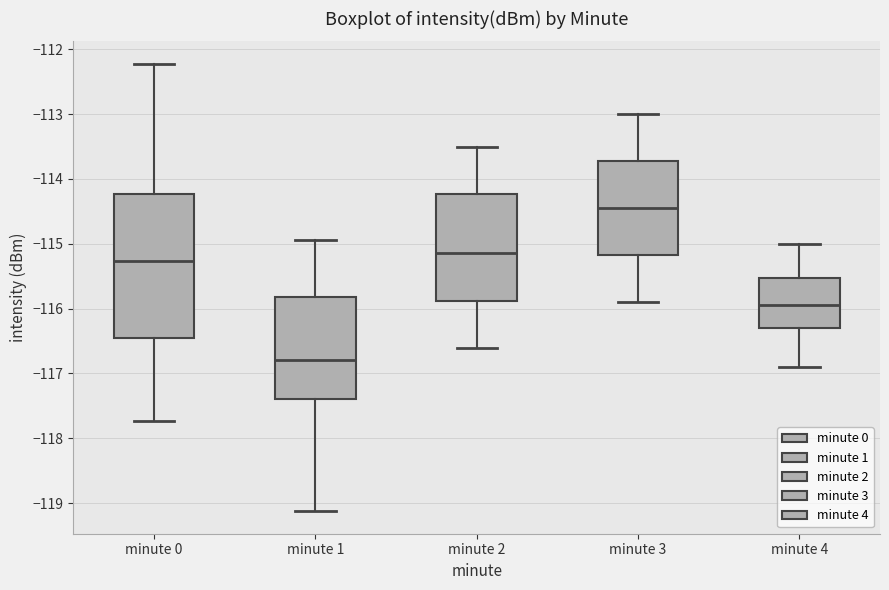

Which box is the tallest, from its lower edge to its upper edge?

minute 0